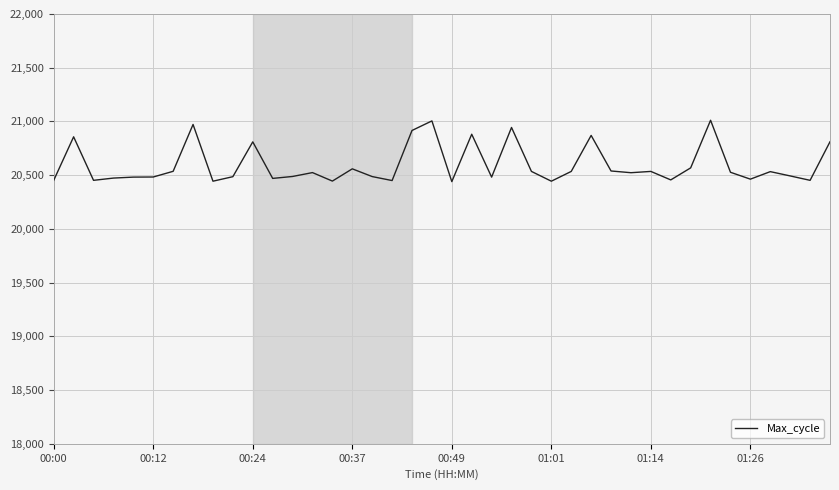

What is the difference between the maximum and minimum values?

571